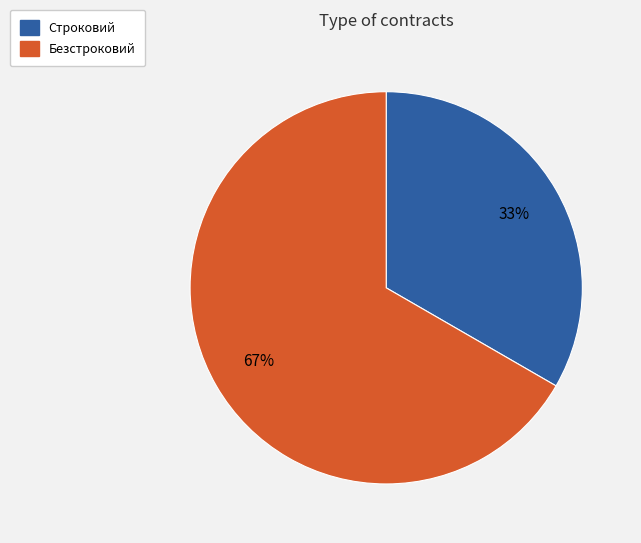

How many slices are in this pie chart?

2